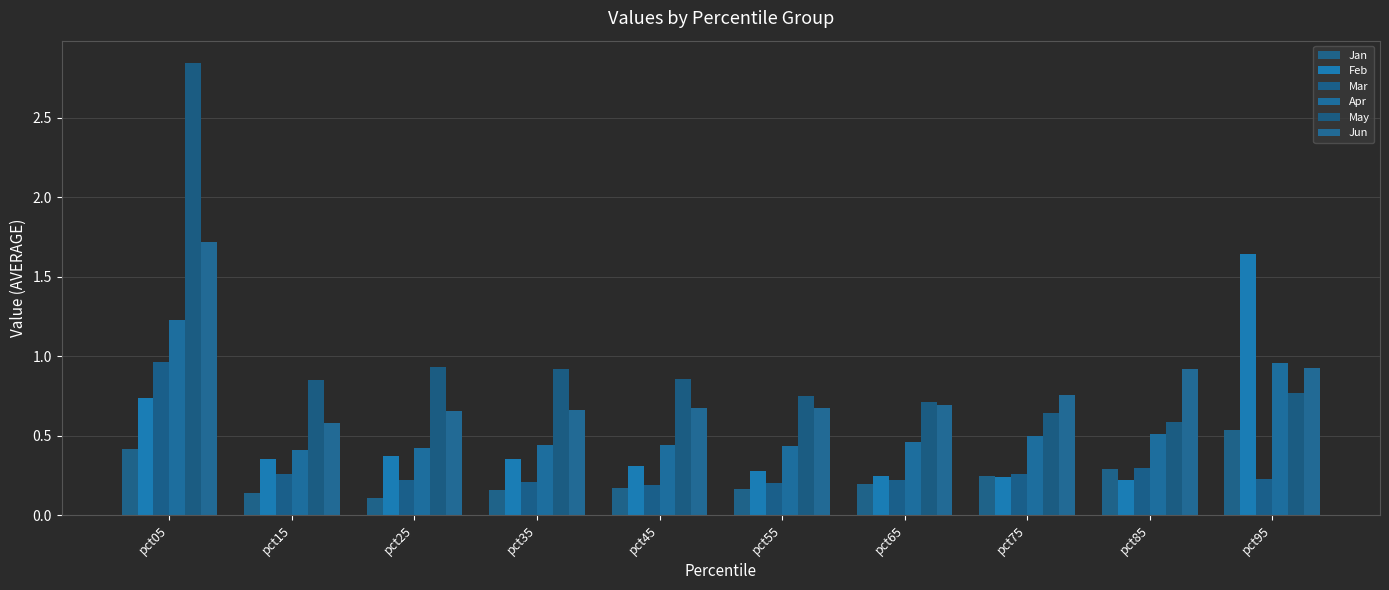

What is the difference between the highest and lowest values at pct85?

0.7